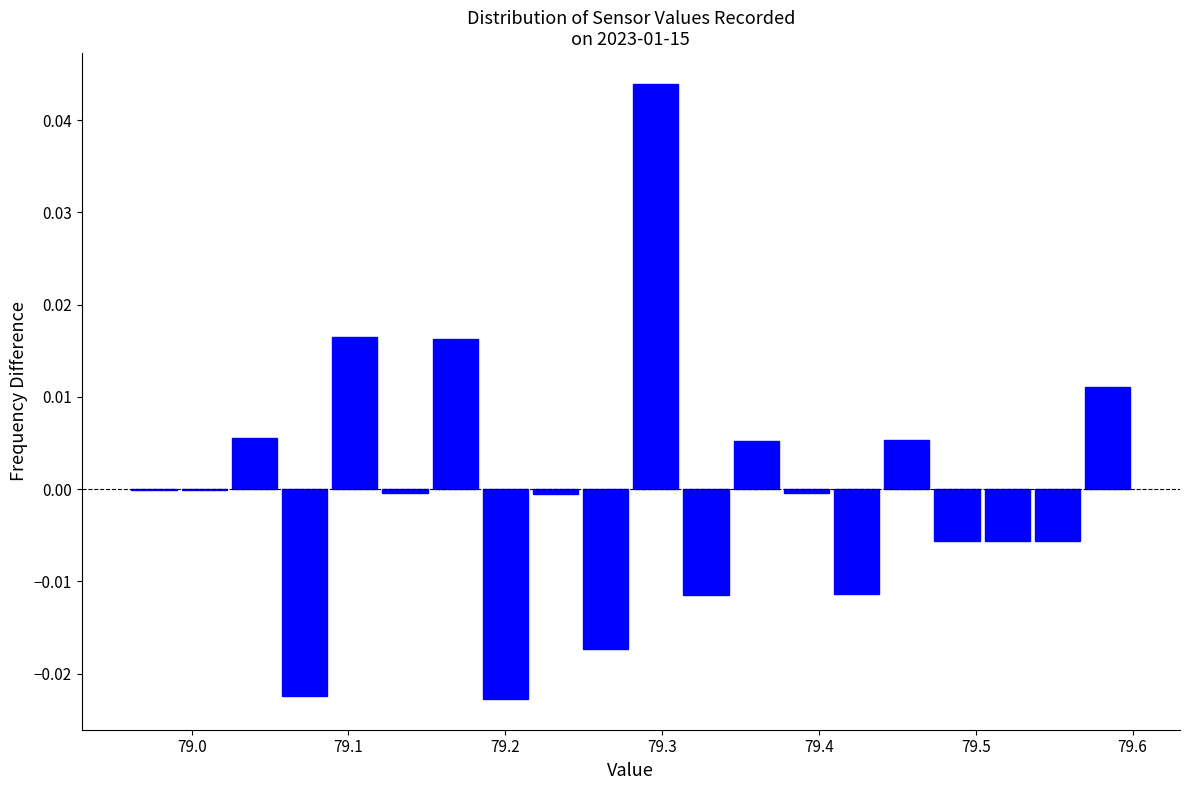

Around what value on the x-axis is the tallest bar? Give the approximate position of its centre, as read against the axis.

79.30